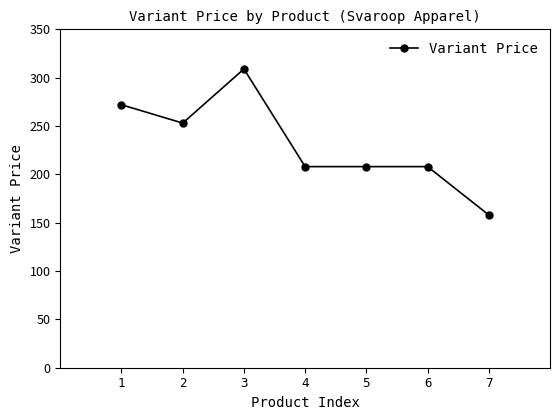

Is it true that the value at 2 is 359?

False